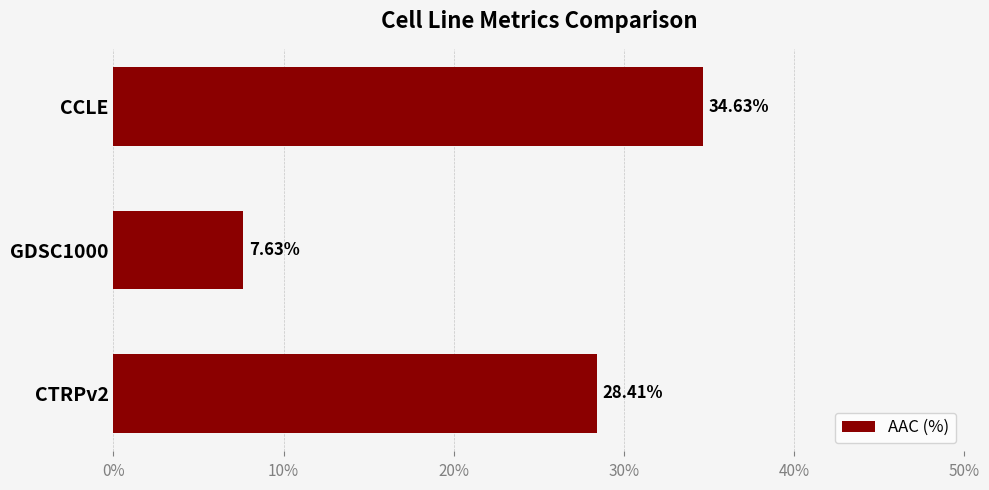

What is the sum of the values at CTRPv2 and CCLE?

63.0